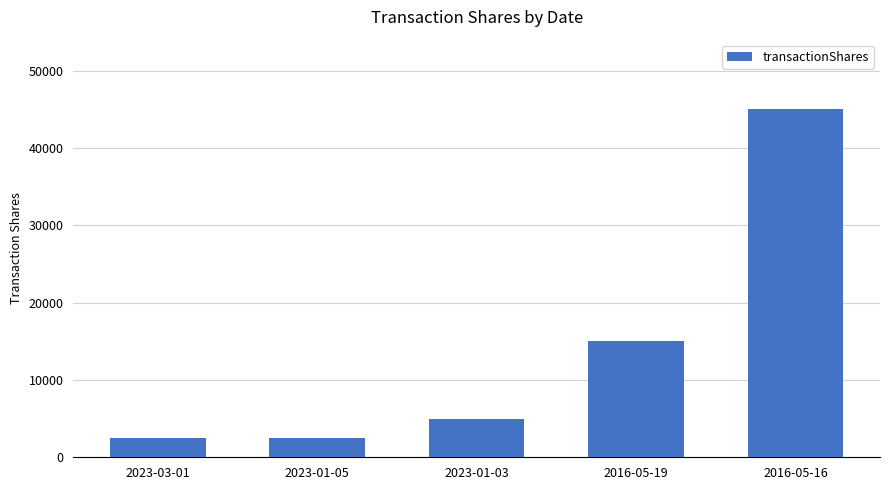

Is it true that the value at 2016-05-16 is 45000?

True